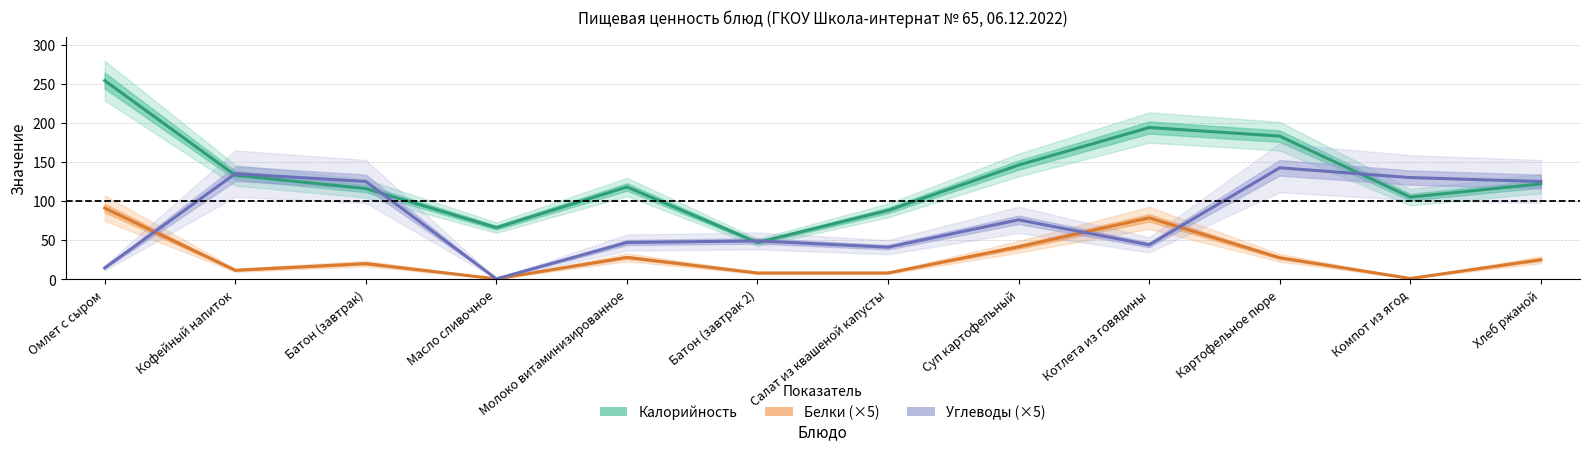

Which series has the largest range (max minus min)?

Калорийность